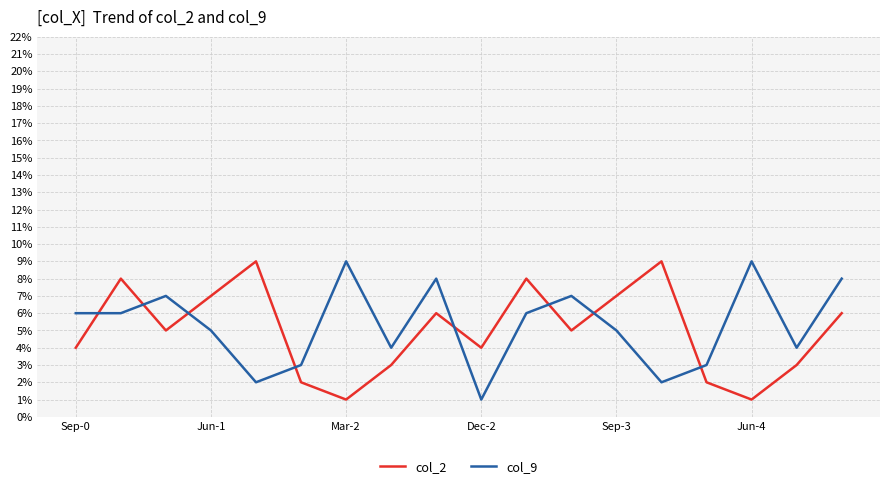

What is the greatest value displayed?

9